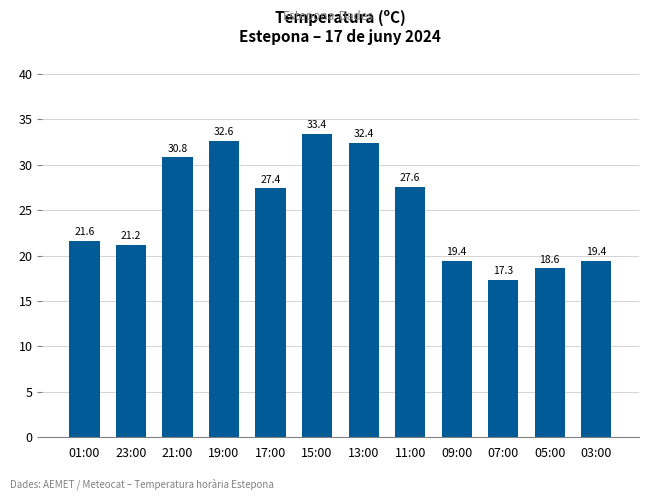

What is the difference between the second highest and second lowest values?

14.0